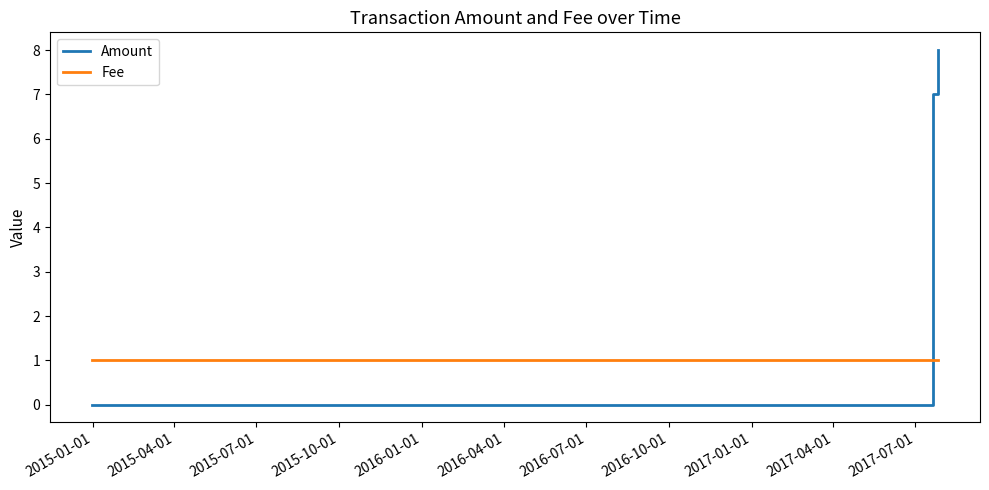

Which series has the largest total across all categories?

Amount